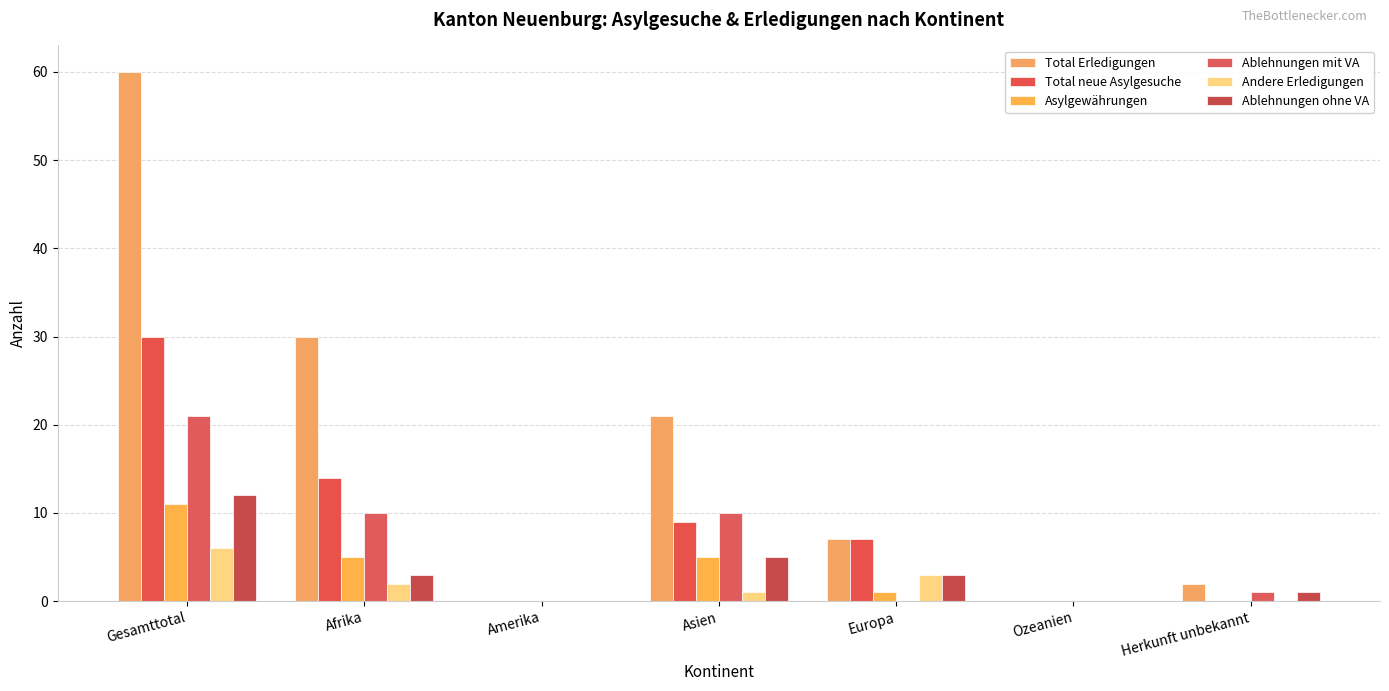

Is it true that Andere Erledigungen equals -2 at Amerika?

False